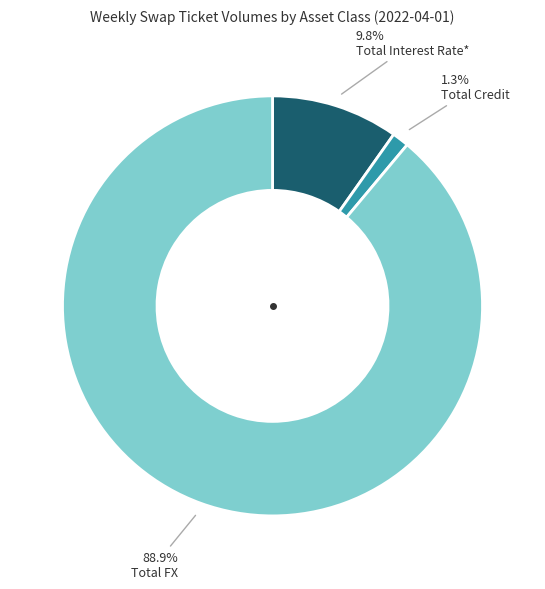

Combined, do Total FX and Total Interest Rate* account for over 50%?

Yes